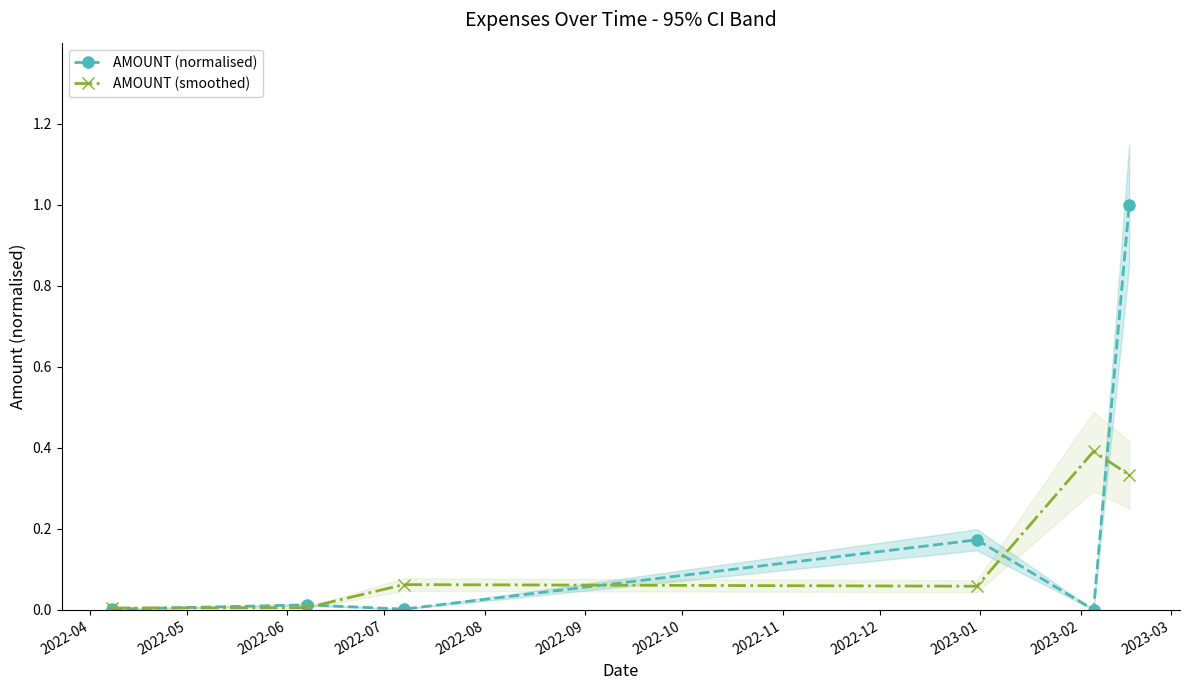

True or false: AMOUNT (smoothed) has more than 0 interior local peaks.

True